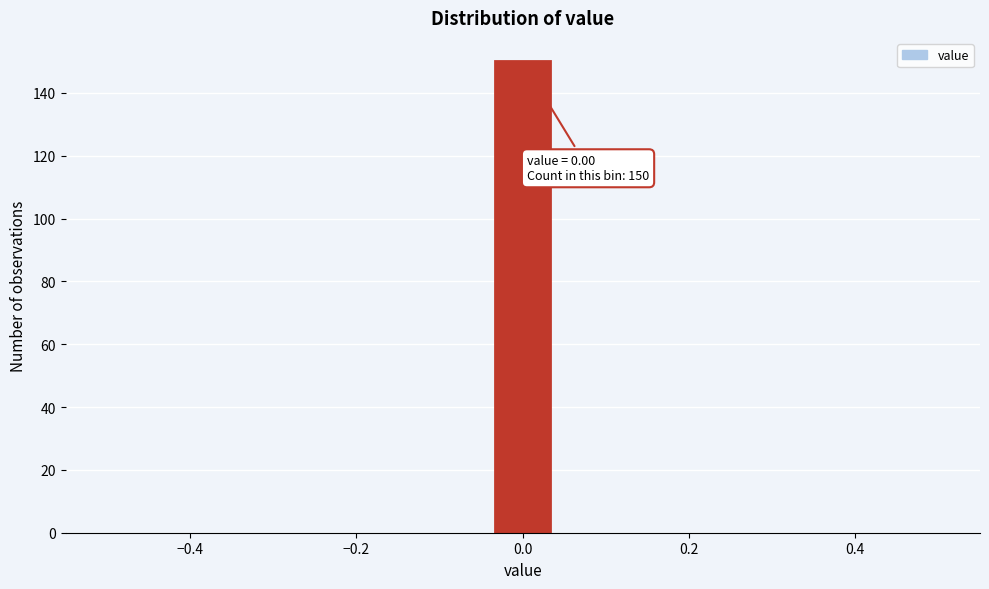

Read against the x-axis, roughly where is the centre of the tallest bar?

0.00